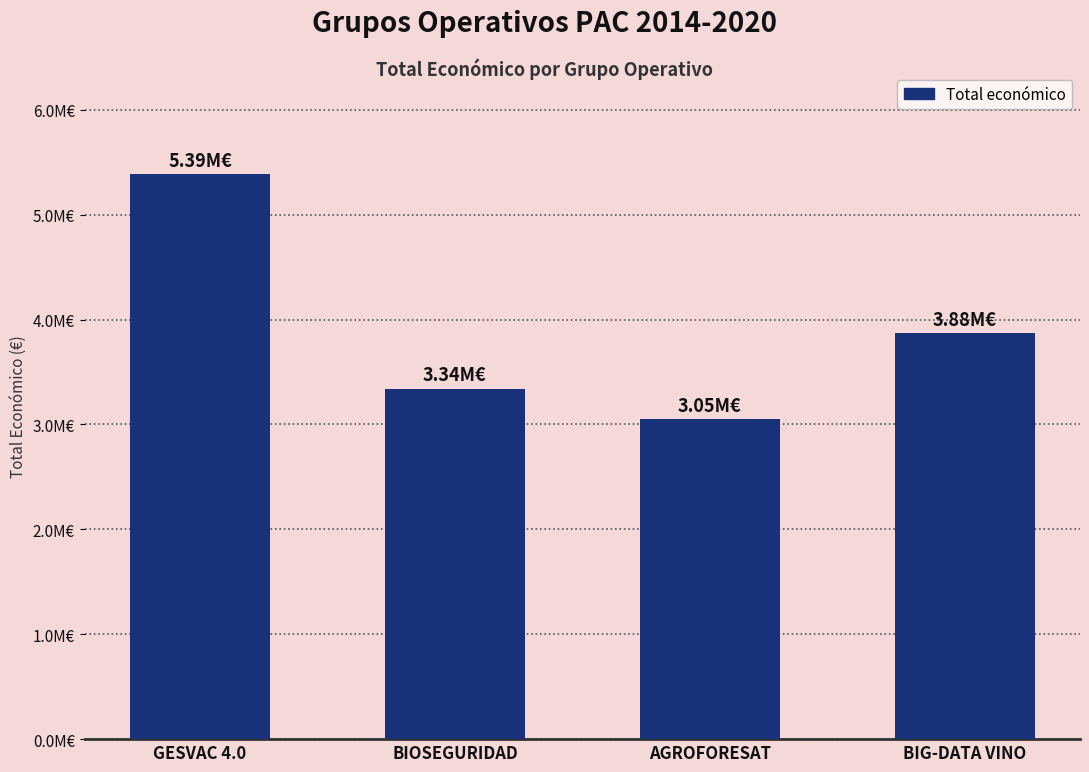

What is the sum of the values at GESVAC 4.0 and BIG-DATA VINO?

9265716